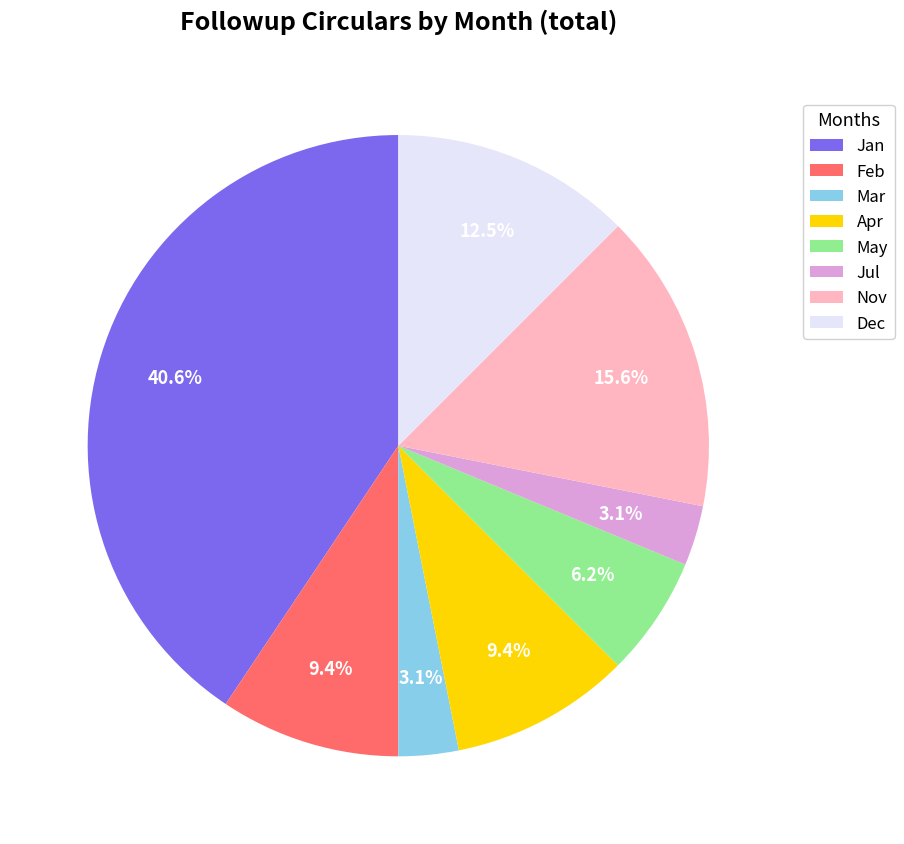

Which category has the biggest portion of the pie?

Jan